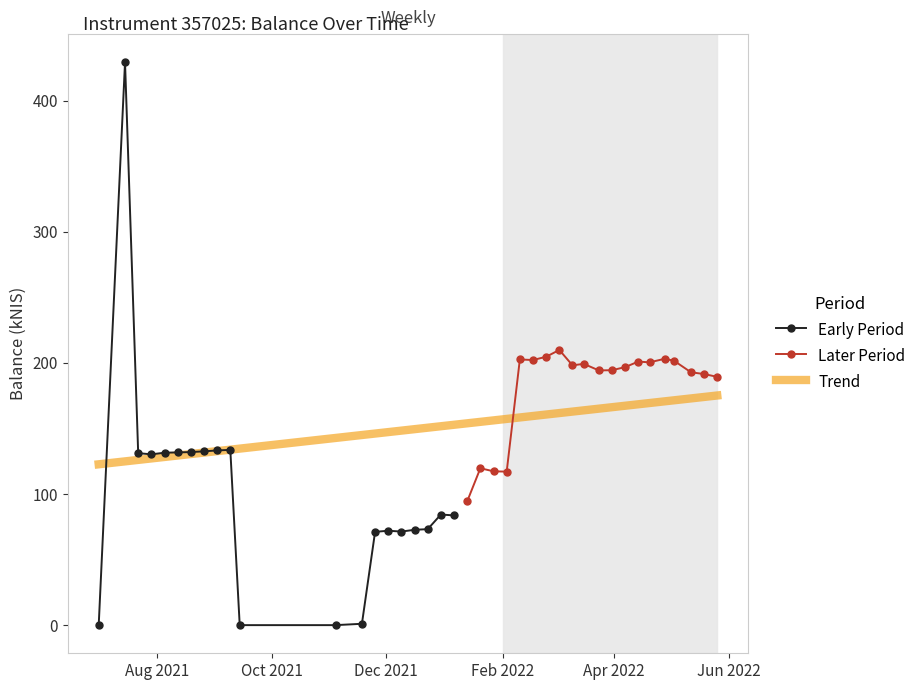

What position from the left is 2021-07-15?

2